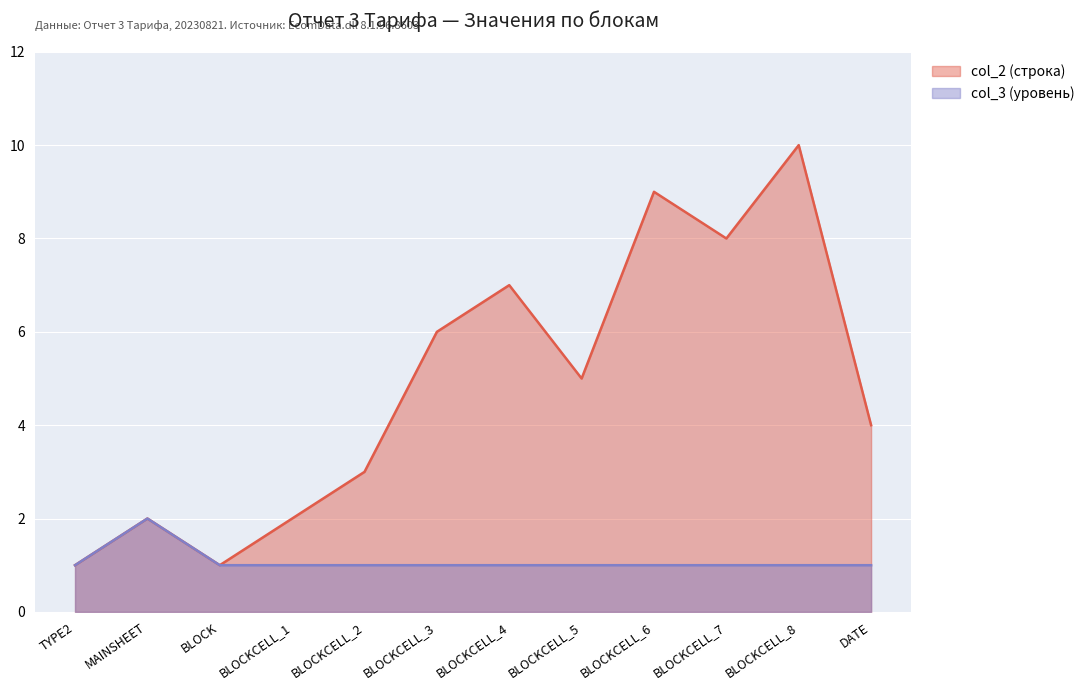

True or false: col_3_vals has a value of 3 at MAINSHEET.

False